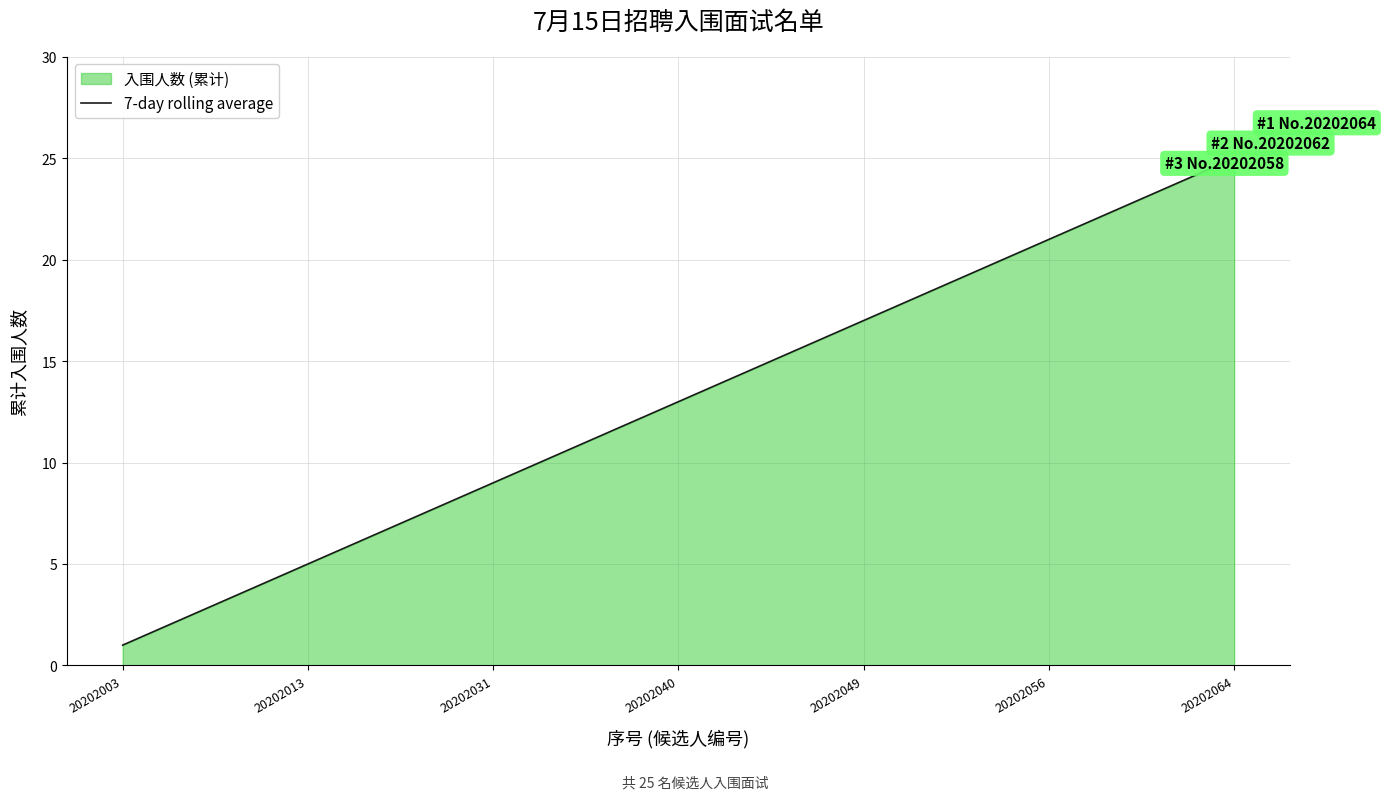

Which label corresponds to the smallest value in the chart?

20202003